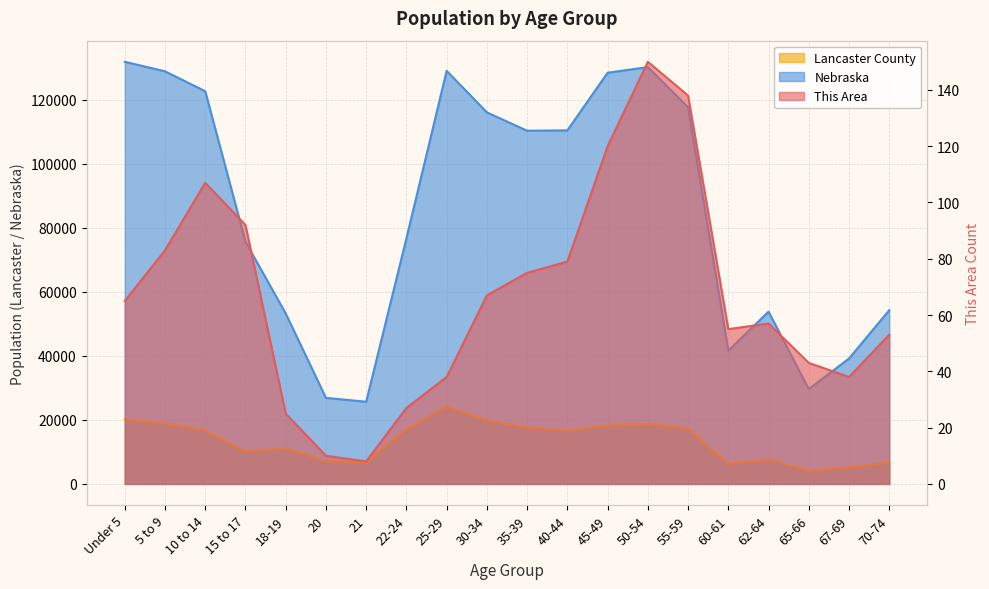

What is the difference between the highest and lowest values at 50-54?

130085